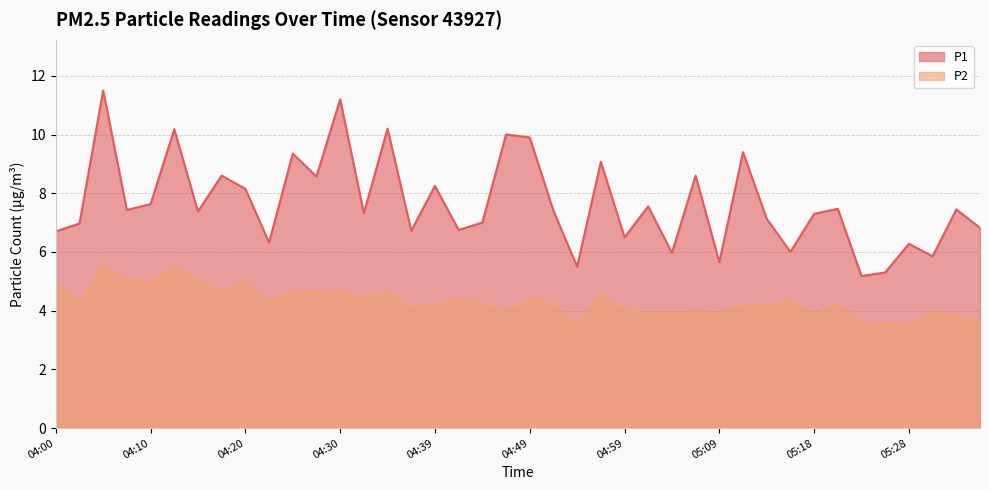

At which category is the sum across all series the highest?

04:05